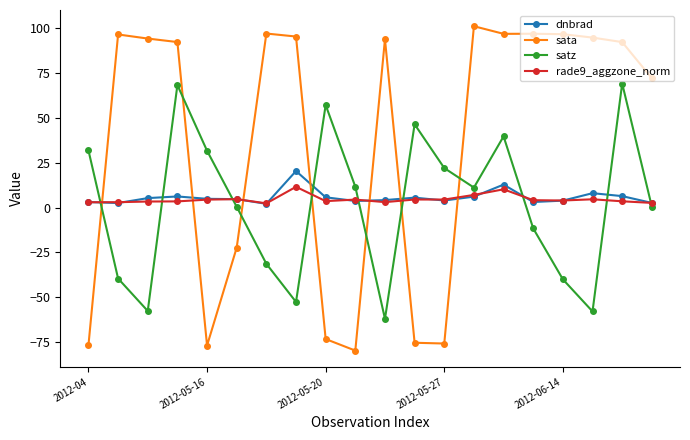

What is the highest value of the sata series?

101.1